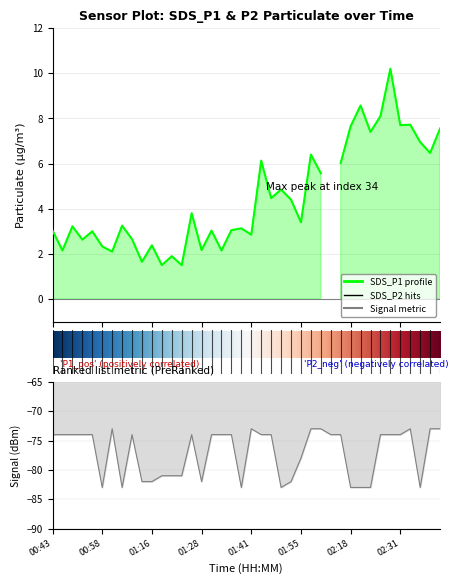

The chart shows a value of -49 at 23. True or false?

False